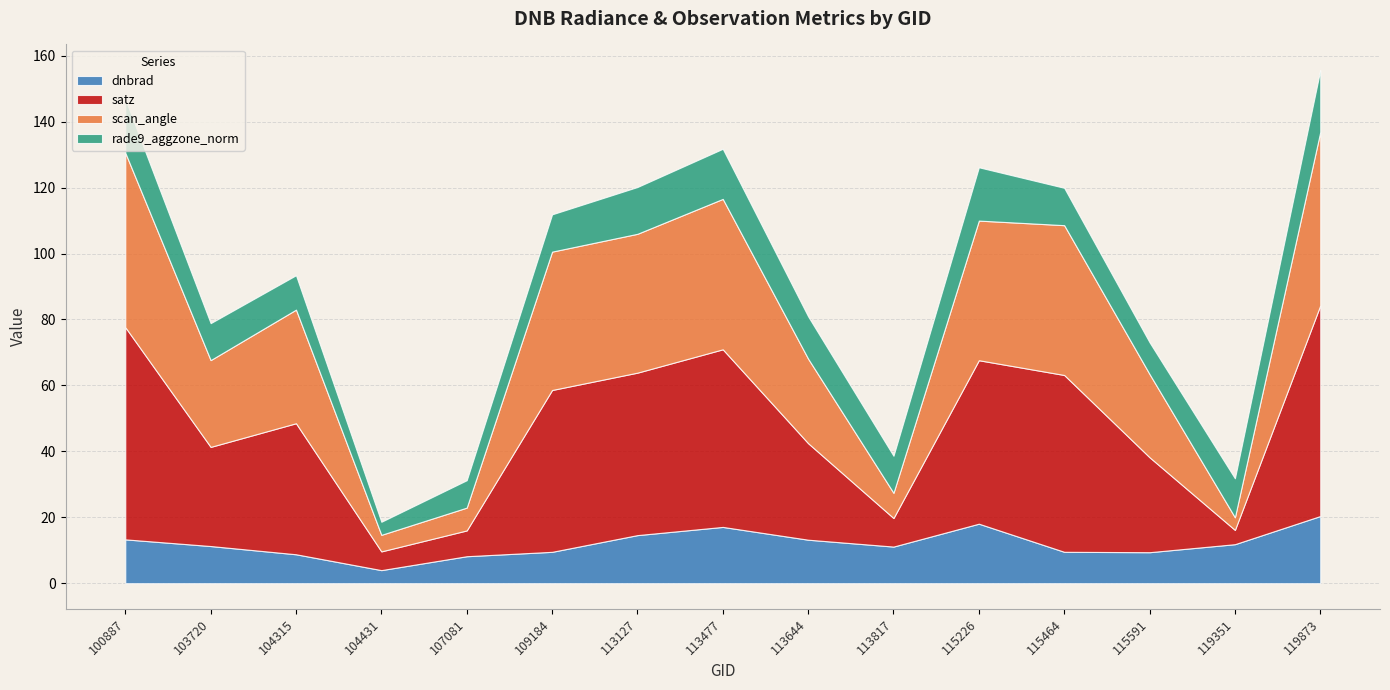

The value of scan_angle at 119873 is 83.7. True or false?

False